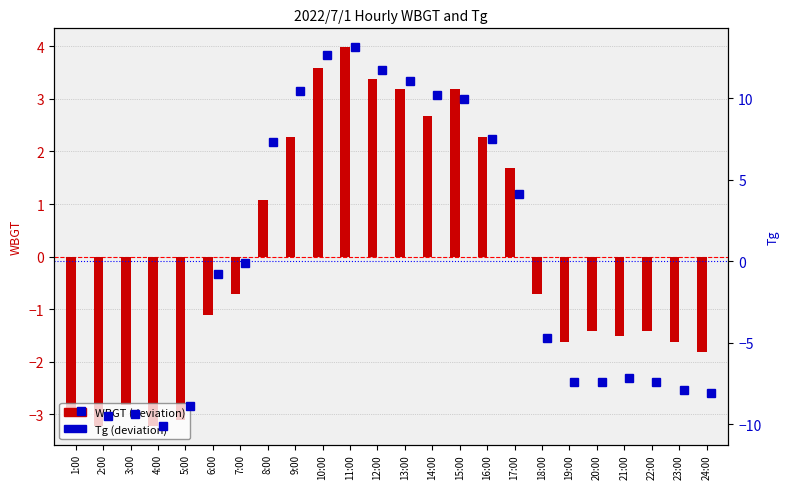

How many groups of bars are there?

24